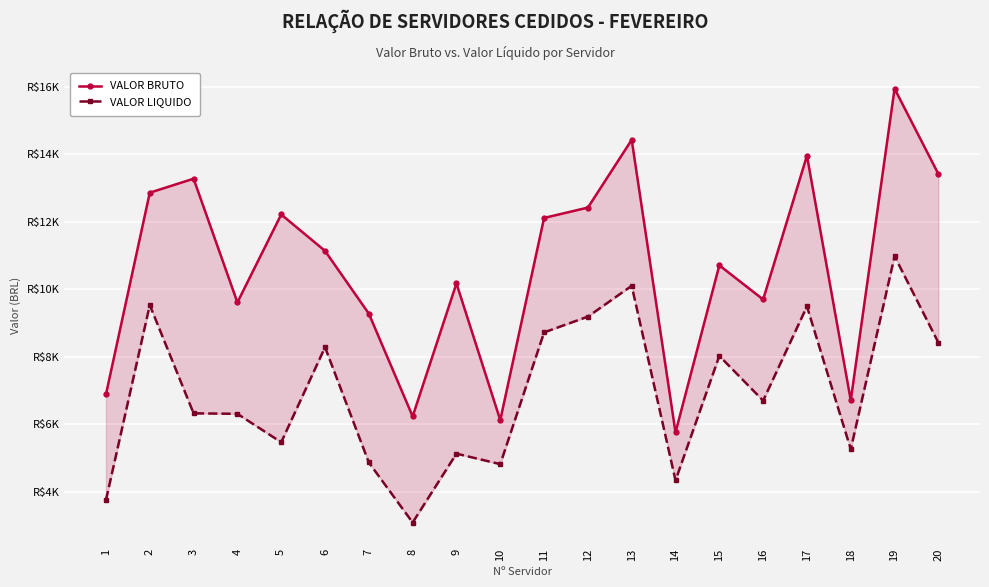

Which series has the largest total across all categories?

VALOR BRUTO